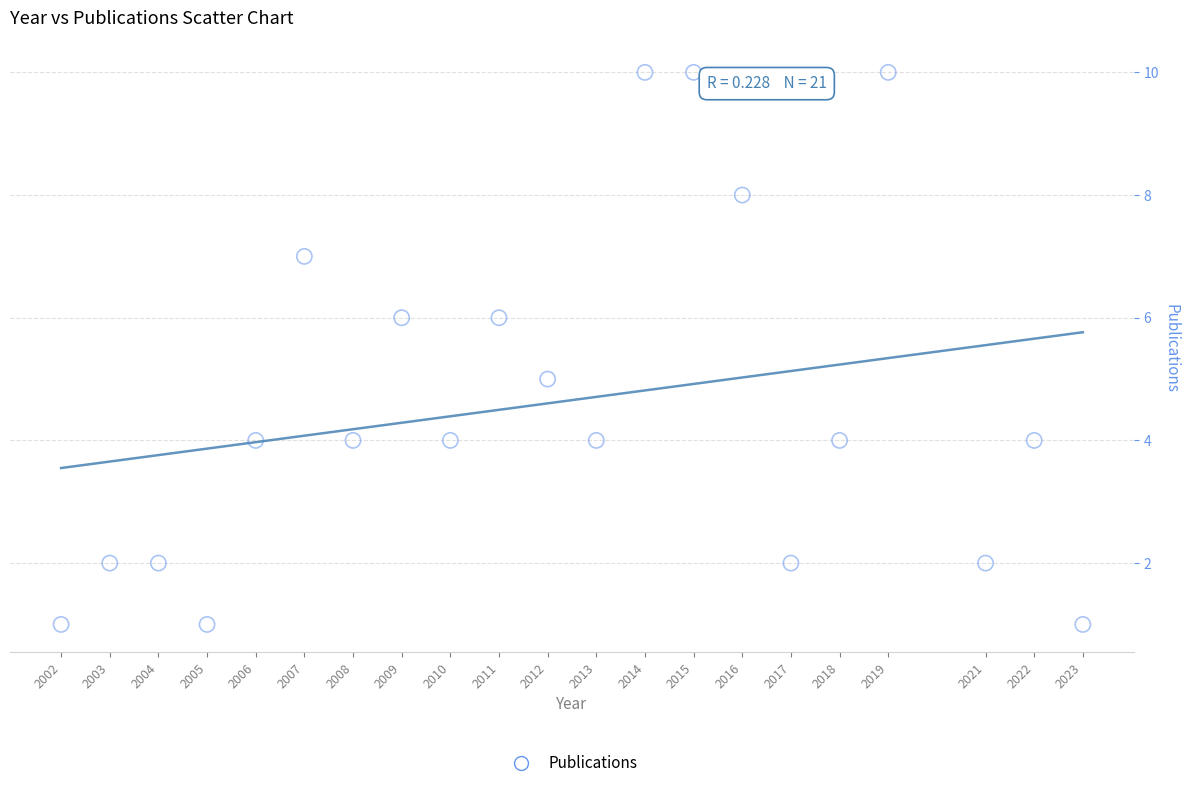

What is the range of Y values (max minus min)?

9